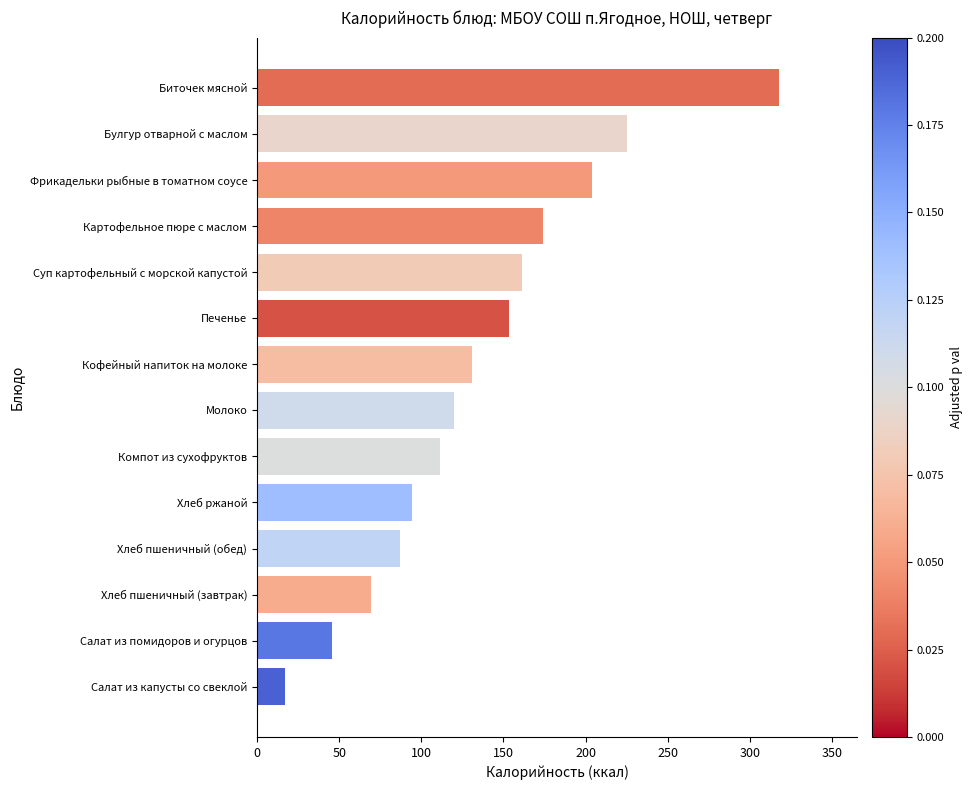

List the labels in order of value, largest first.

Биточек мясной, Булгур отварной с маслом, Фрикадельки рыбные в томатном соусе, Картофельное пюре с маслом, Суп картофельный с морской капустой, Печенье, Кофейный напиток на молоке, Молоко, Компот из сухофруктов, Хлеб ржаной, Хлеб пшеничный (обед), Хлеб пшеничный (завтрак), Салат из помидоров и огурцов, Салат из капусты со свеклой